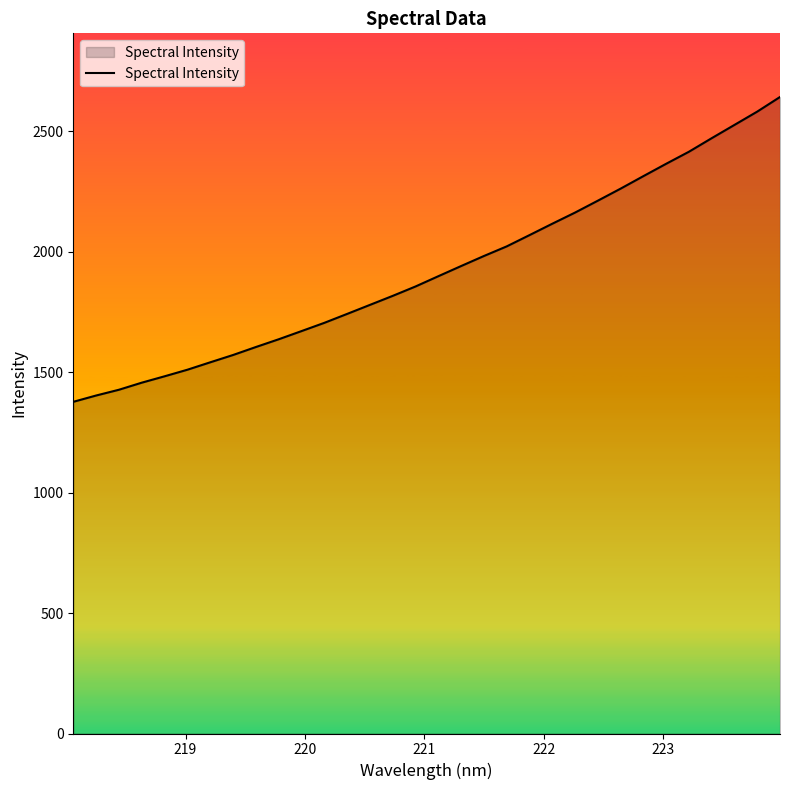

What is the minimum value shown in the chart?

1376.9